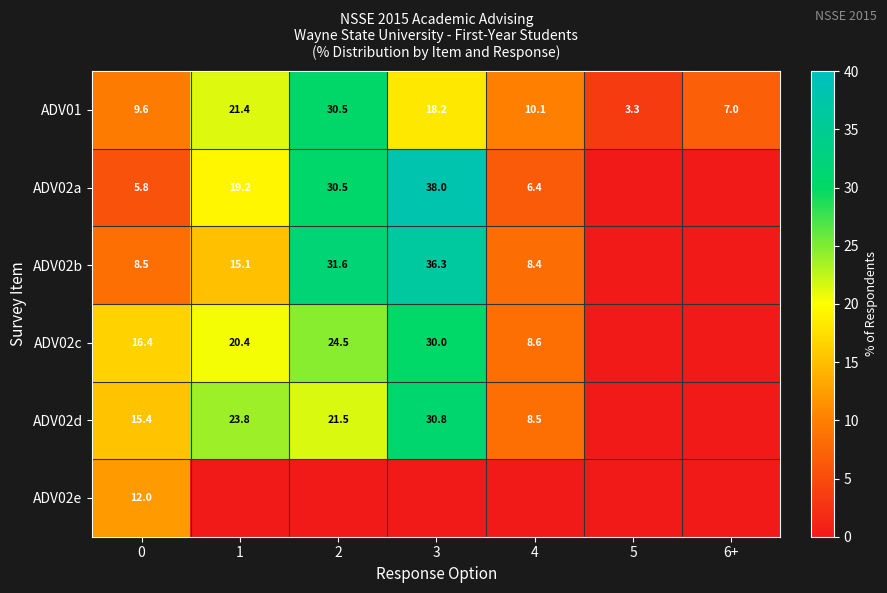

Is it true that ADV01 equals 33.2 at 1?

False